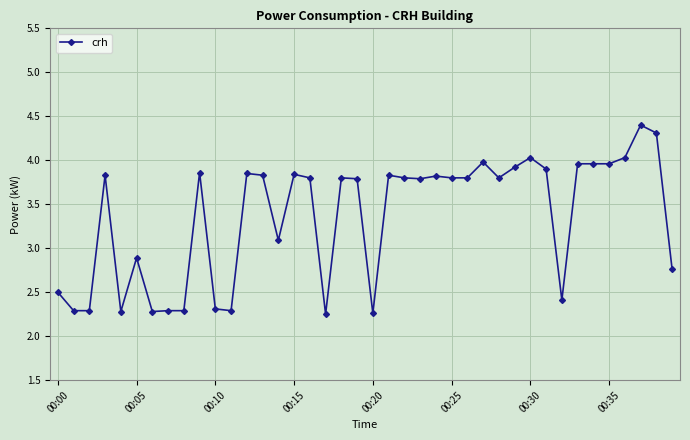

True or false: there are more than 1 points higher than both neighbors.

True